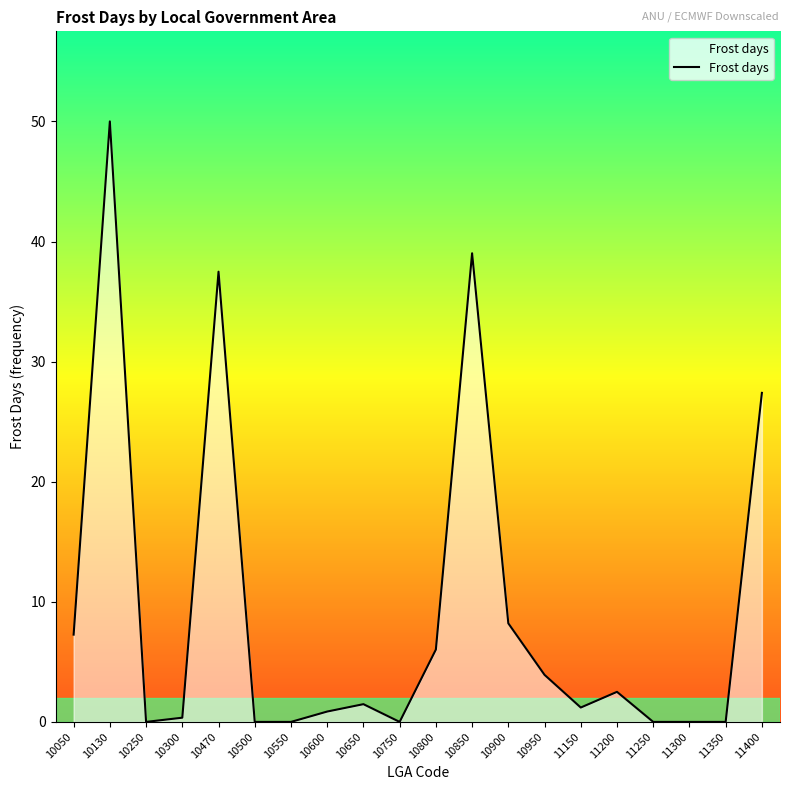

Is it true that the value at 11150 is 1.2?

True